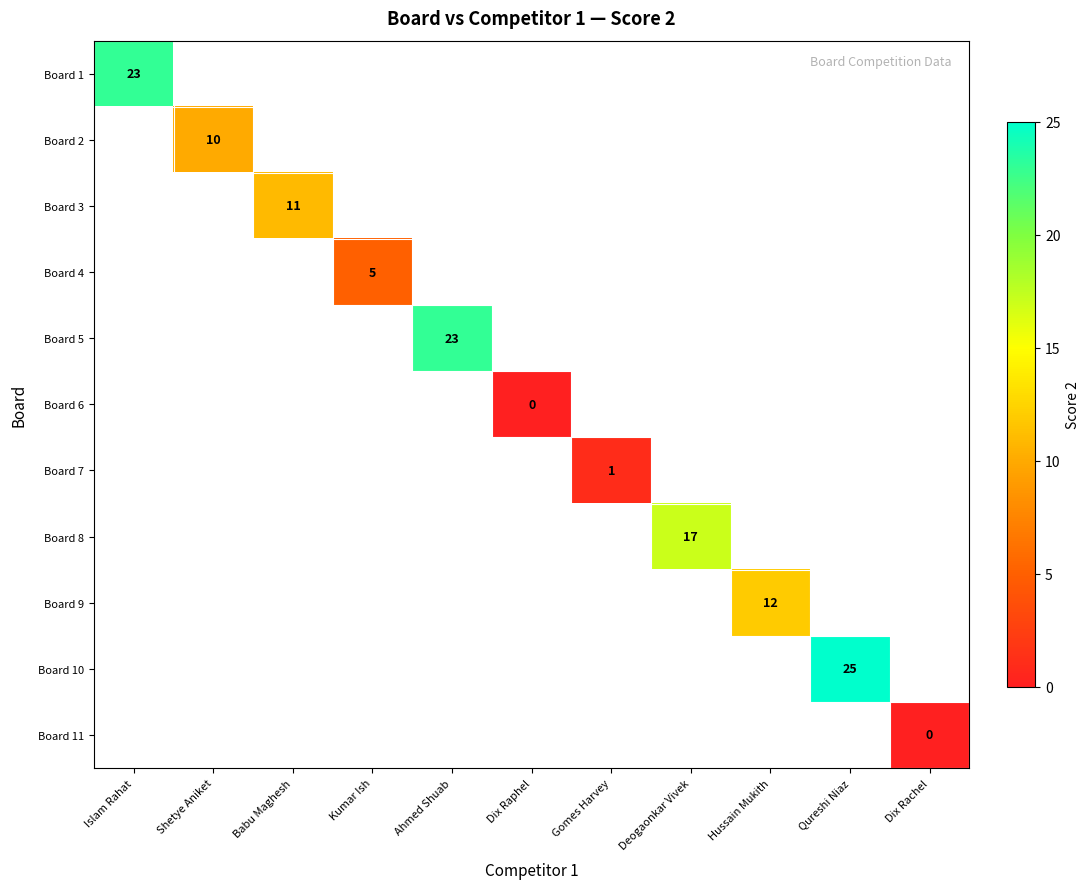

At how many categories does at least one series exceed 24?

1